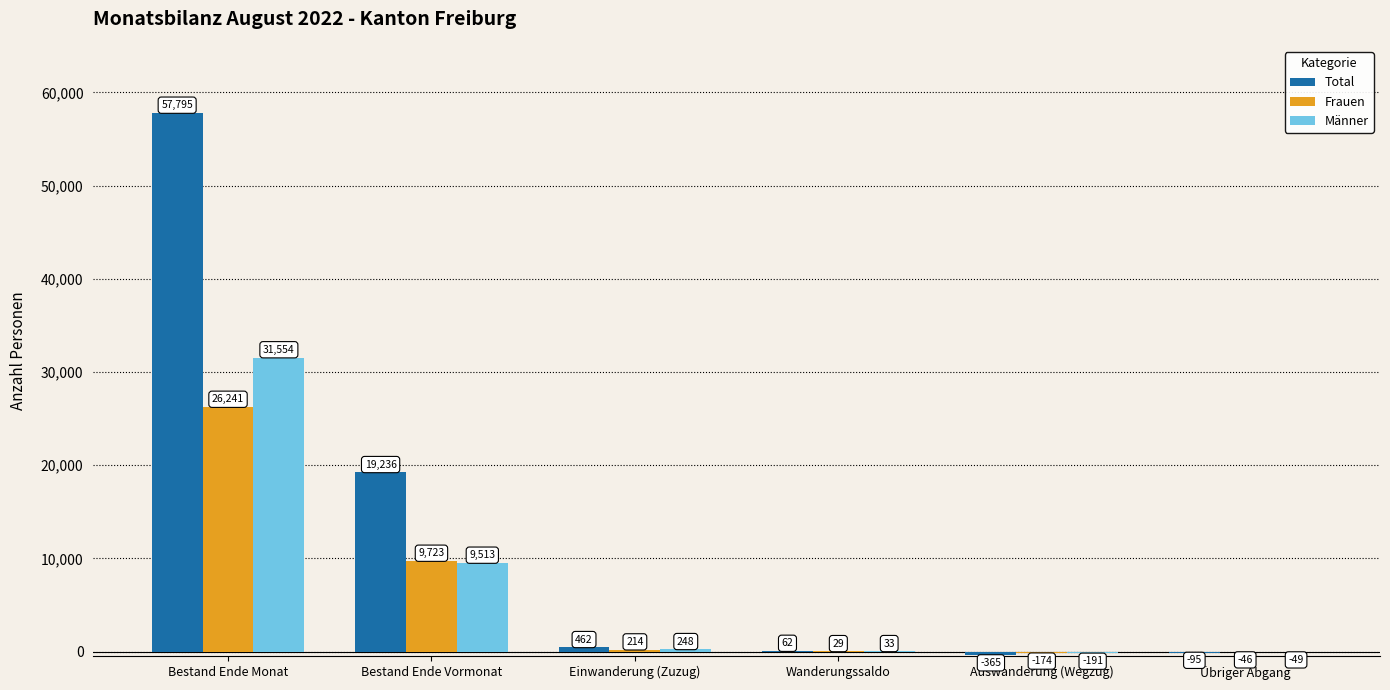

True or false: Frauen has a value of 5879 at Bestand Ende Vormonat.

False